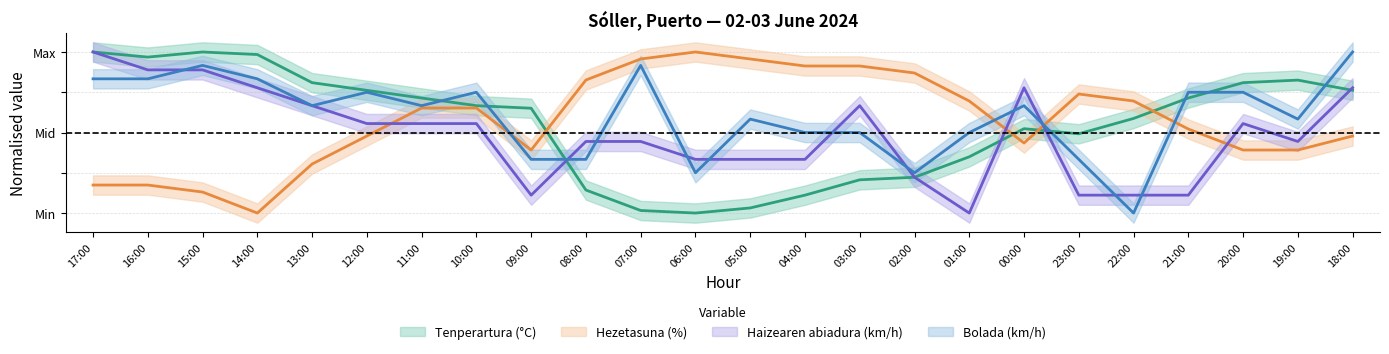

How many times do Haizearen abiadura (km/h) and Bolada (km/h) cross each other?

11